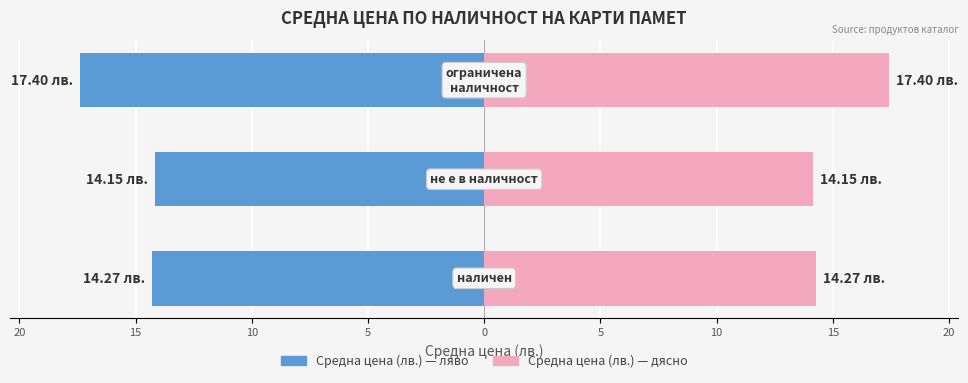

How many bars are there in each group?

2